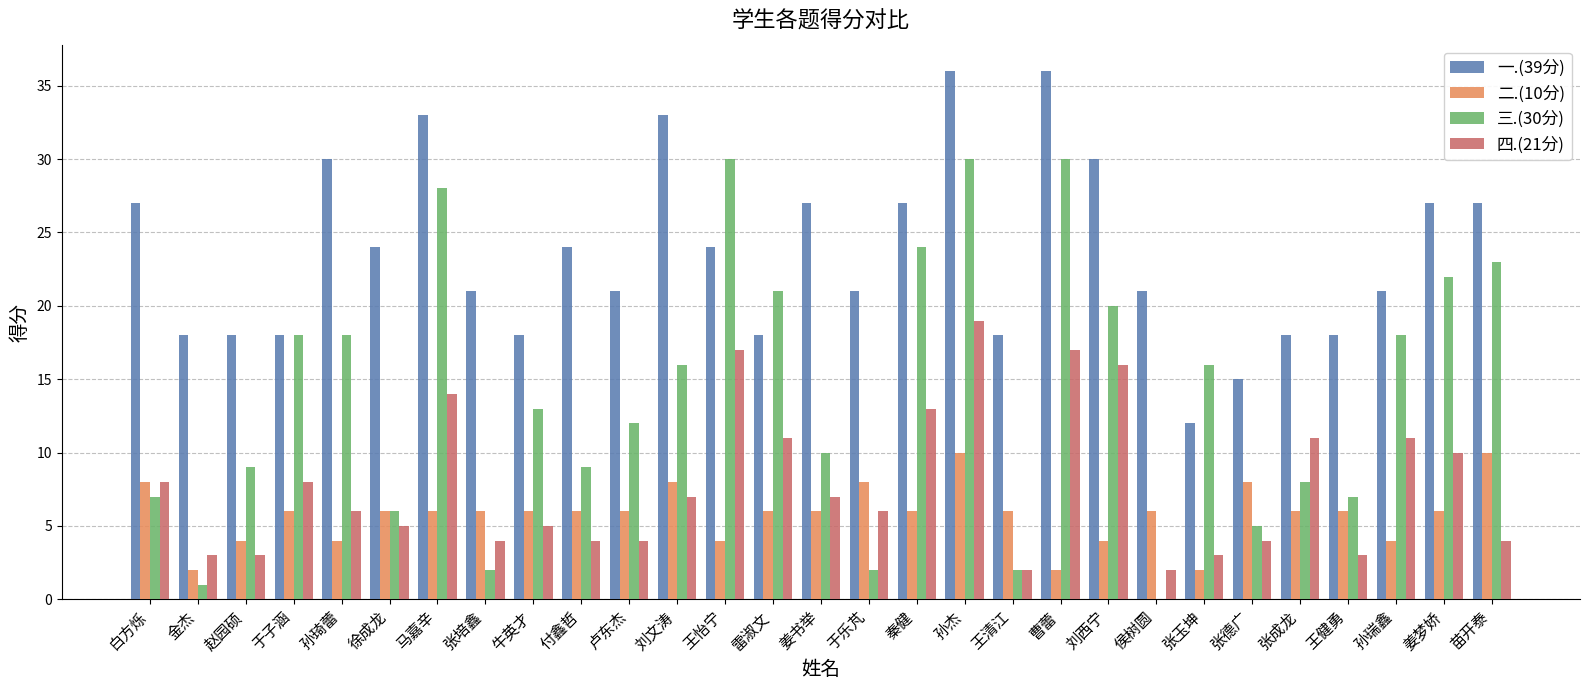

What is the sum of the 一.(39分) values at 张玉坤 and 张培鑫?

33